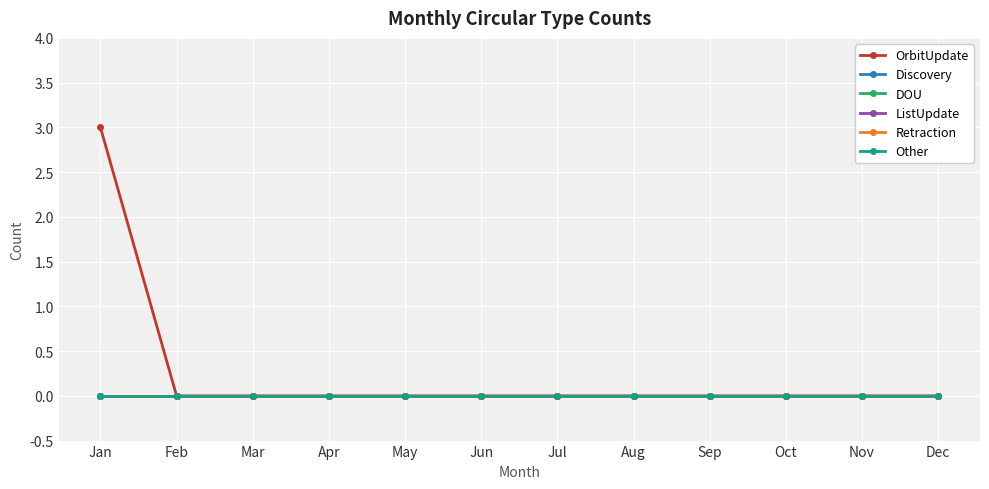

Which category has the highest value in the DOU series?

Jan